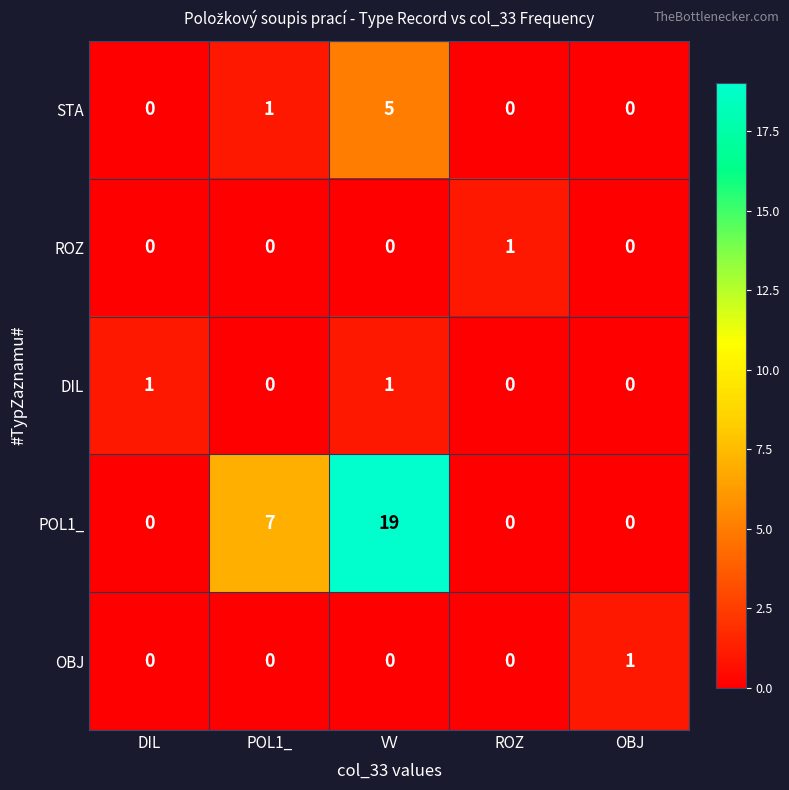

Reading left to right, extract all data points from this chart.

STA: DIL=0	POL1_=1	VV=5	ROZ=0	OBJ=0
ROZ: DIL=0	POL1_=0	VV=0	ROZ=1	OBJ=0
DIL: DIL=1	POL1_=0	VV=1	ROZ=0	OBJ=0
POL1_: DIL=0	POL1_=7	VV=19	ROZ=0	OBJ=0
OBJ: DIL=0	POL1_=0	VV=0	ROZ=0	OBJ=1